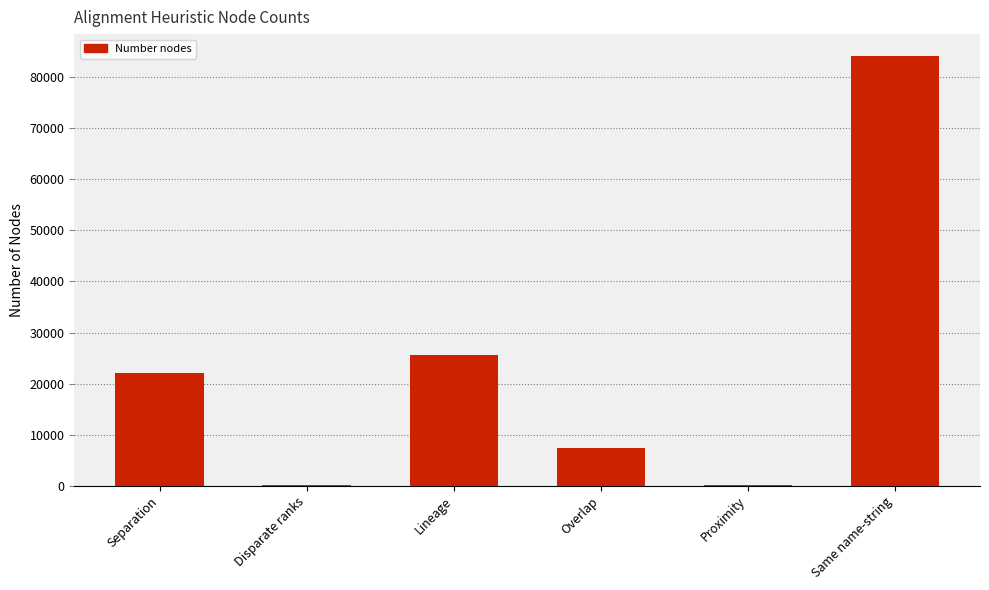

What is the sum of all values?

139845